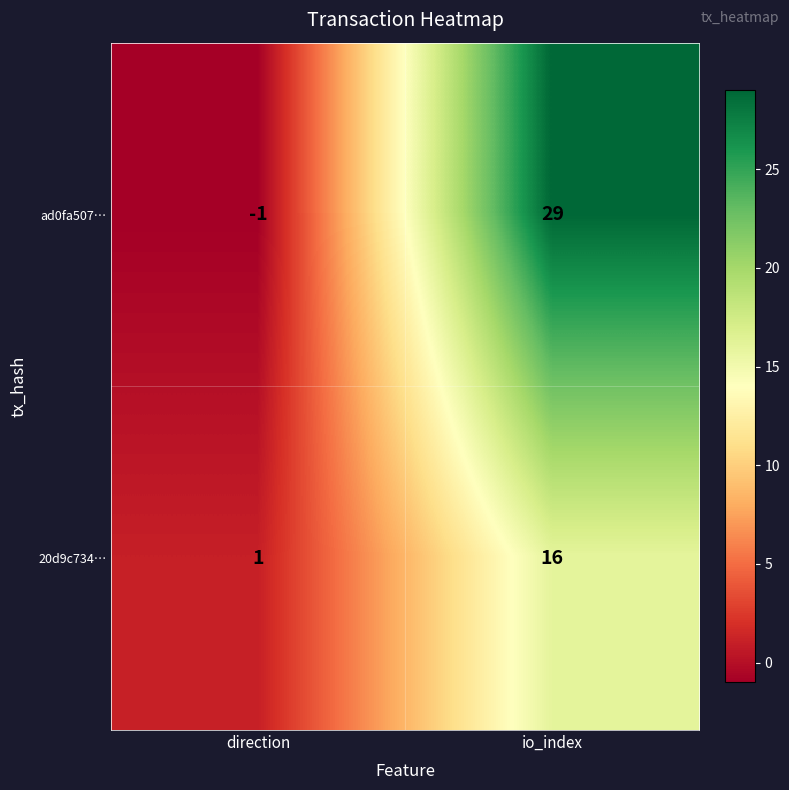

Rank the series by their average value, from highest to lowest.

ad0fa507…, 20d9c734…